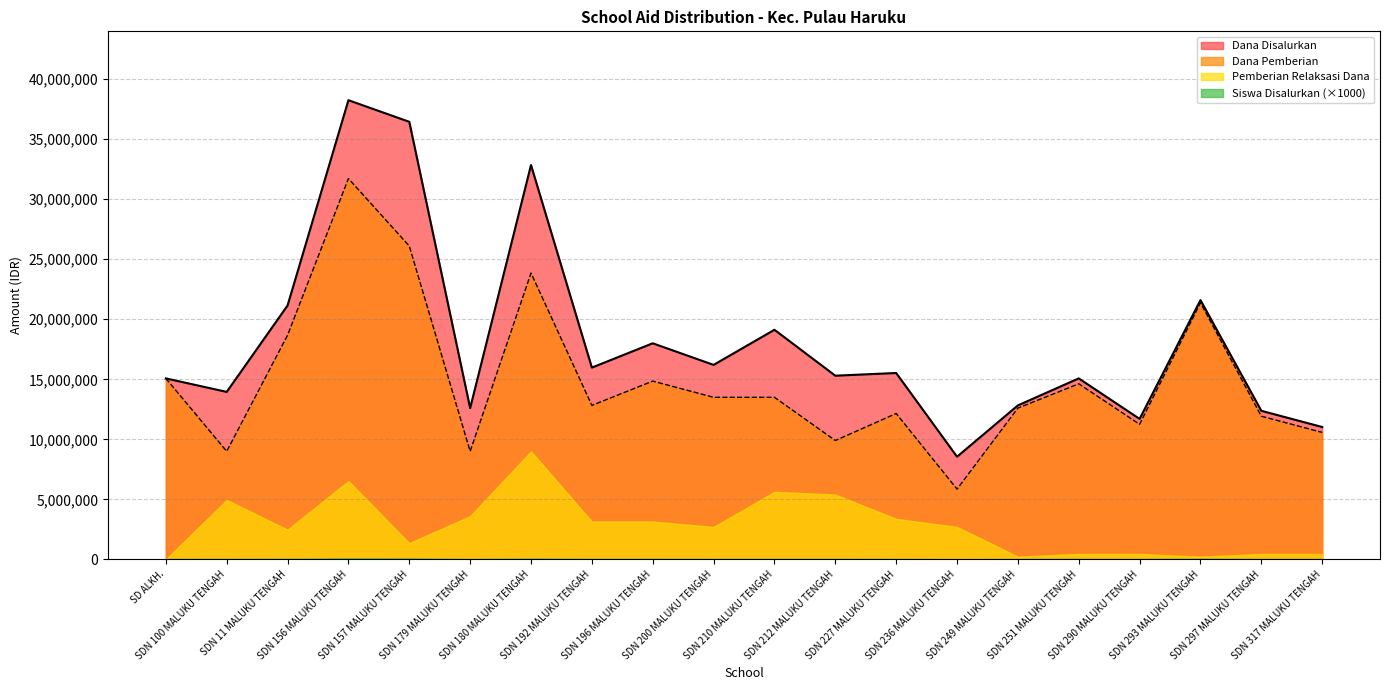

What is the highest value of the Dana Pemberian series?

31725000